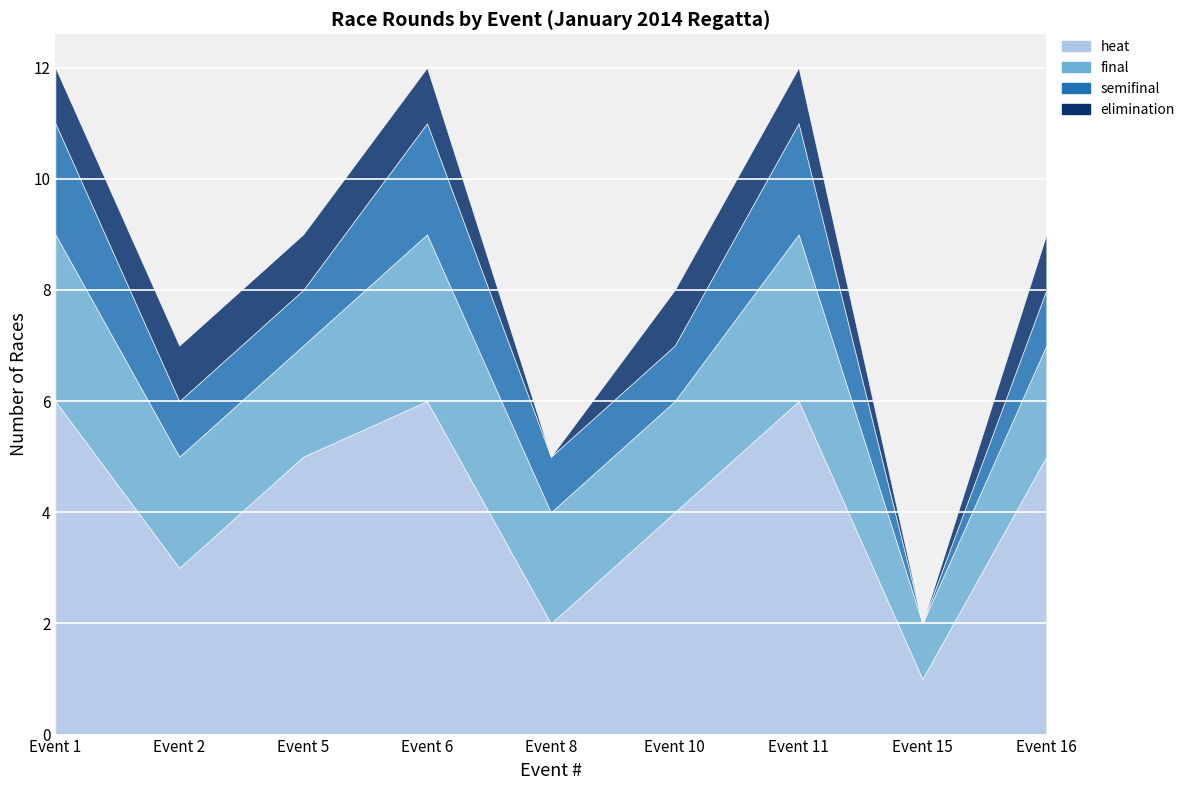

Reading left to right, list all the values displayed in this chart.

heat: Event 1=6	Event 2=3	Event 5=5	Event 6=6	Event 8=2	Event 10=4	Event 11=6	Event 15=1	Event 16=5
final: Event 1=3	Event 2=2	Event 5=2	Event 6=3	Event 8=2	Event 10=2	Event 11=3	Event 15=1	Event 16=2
semifinal: Event 1=2	Event 2=1	Event 5=1	Event 6=2	Event 8=1	Event 10=1	Event 11=2	Event 15=0	Event 16=1
elimination: Event 1=1	Event 2=1	Event 5=1	Event 6=1	Event 8=0	Event 10=1	Event 11=1	Event 15=0	Event 16=1